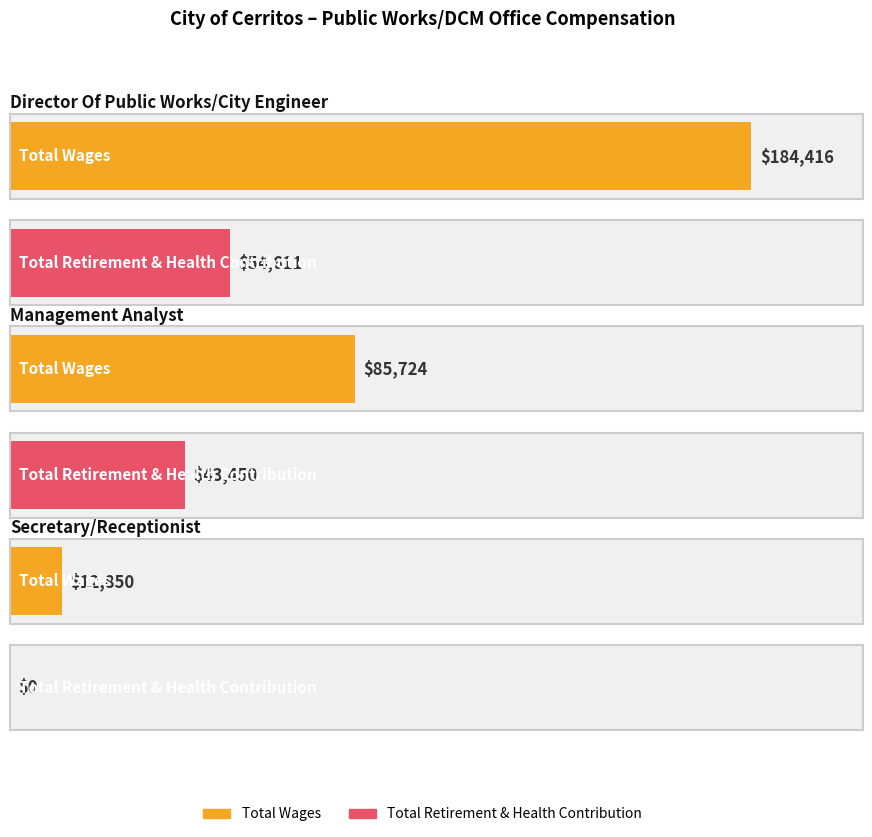

Is it true that Total Retirement & Health Contribution equals 27092 at Secretary/Receptionist?

False